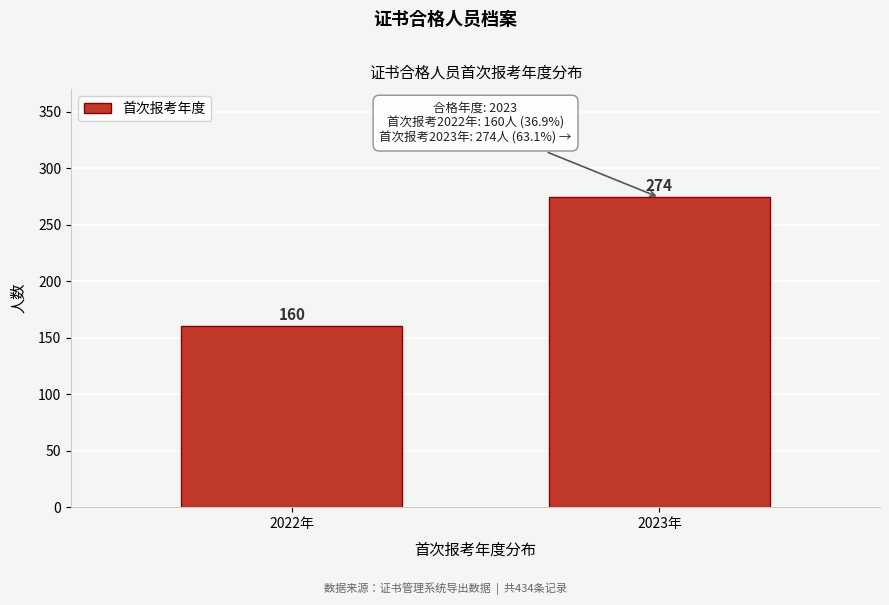

Reading right to left, extract all data points from this chart.

2023年=274	2022年=160